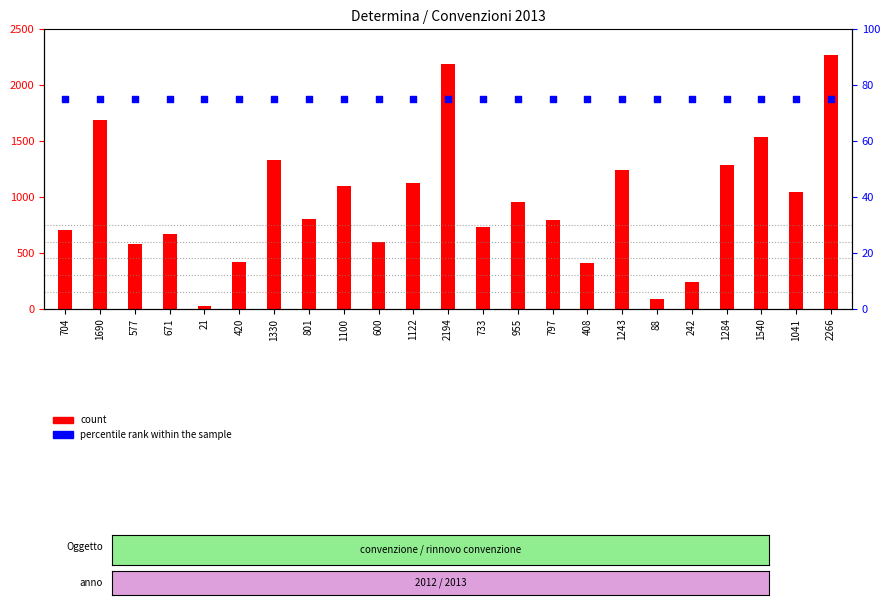

Which series has the largest total across all categories?

count